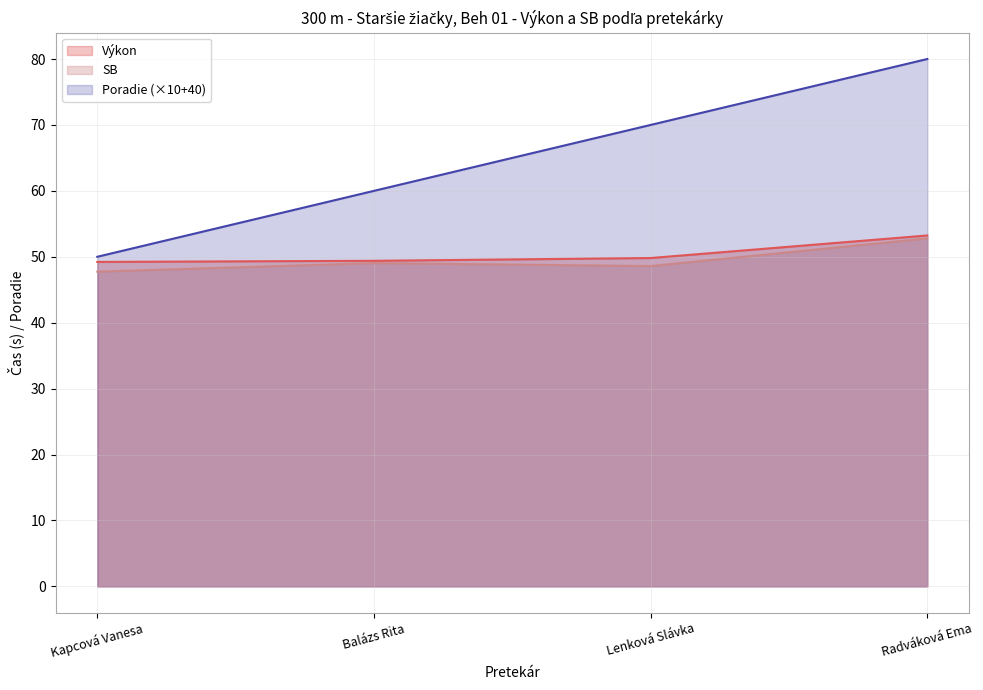

True or false: SB and Poradie intersect in this chart.

False